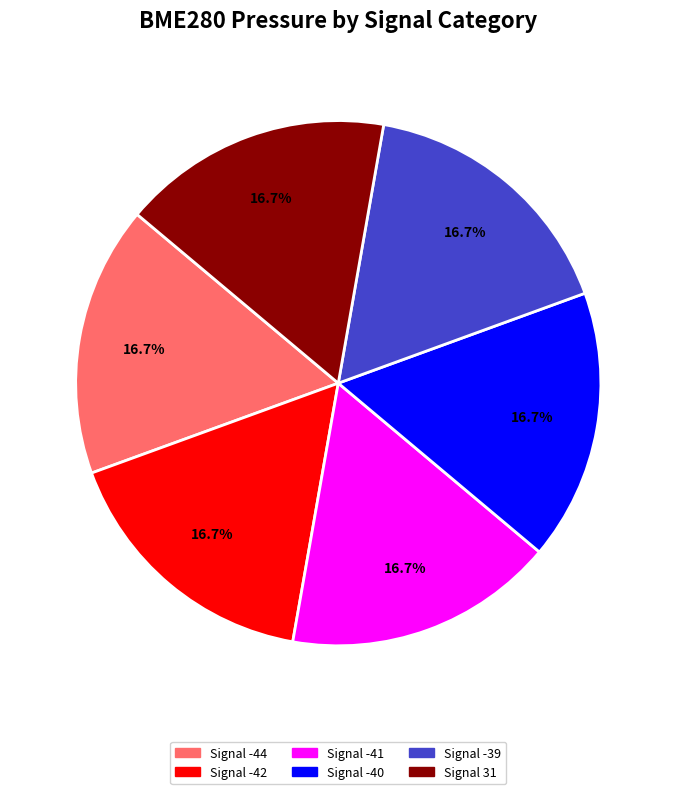

Is the sum of Signal 31 and Signal -41 greater than half?

No